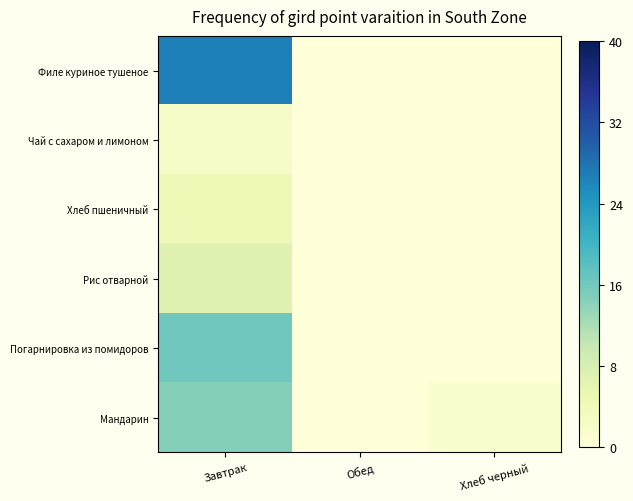

Reading left to right, extract all data points from this chart.

Филе куриное тушеное: Завтрак=26.8	Обед=0.0	Хлеб черный=0.0
Чай с сахаром и лимоном: Завтрак=2.2	Обед=0.0	Хлеб черный=0.0
Хлеб пшеничный: Завтрак=4.2	Обед=0.0	Хлеб черный=0.0
Рис отварной: Завтрак=6.8	Обед=0.0	Хлеб черный=0.0
Погарнировка из помидоров: Завтрак=16.2	Обед=0.0	Хлеб черный=0.0
Мандарин: Завтрак=14.7	Обед=0.0	Хлеб черный=1.2